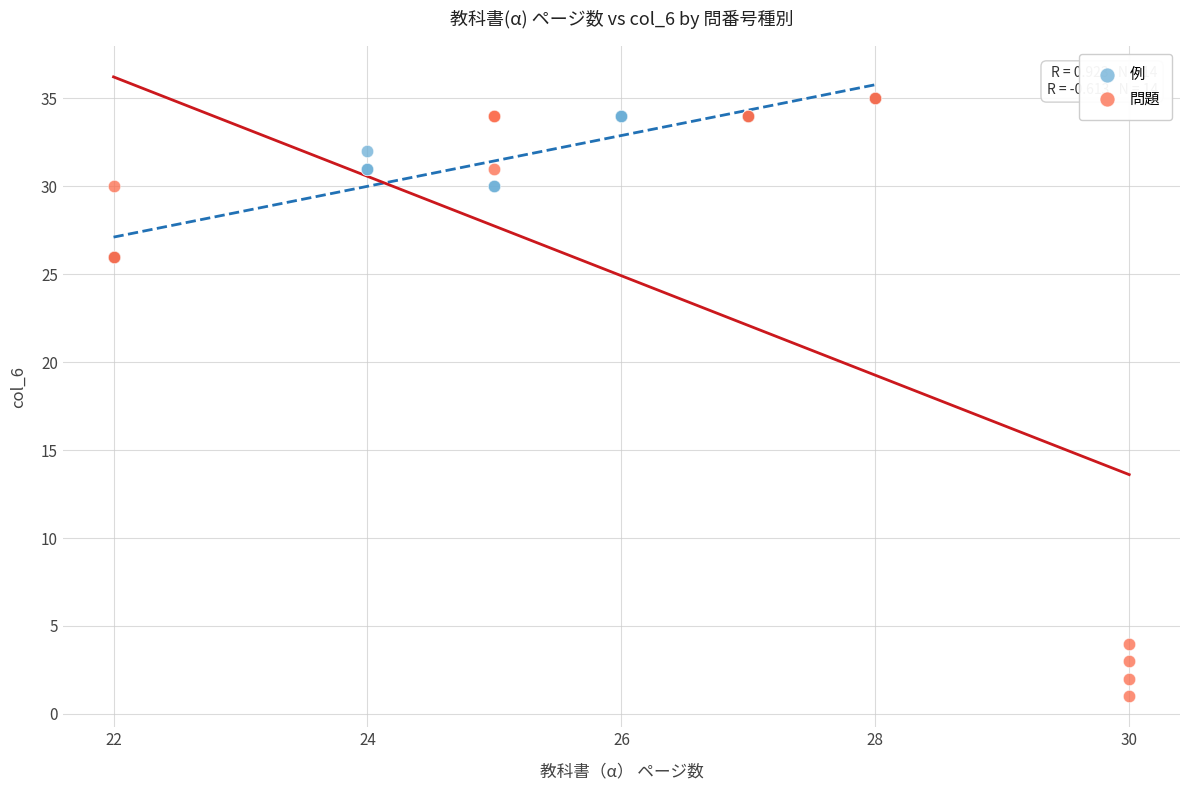

Which series reaches the minimum Y coordinate?

問題